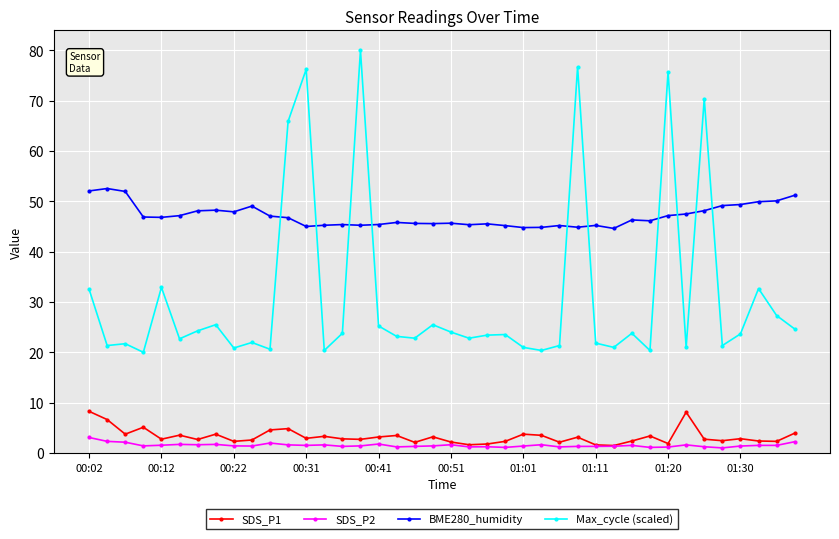

True or false: BME280_humidity has more than 2 interior local peaks.

True